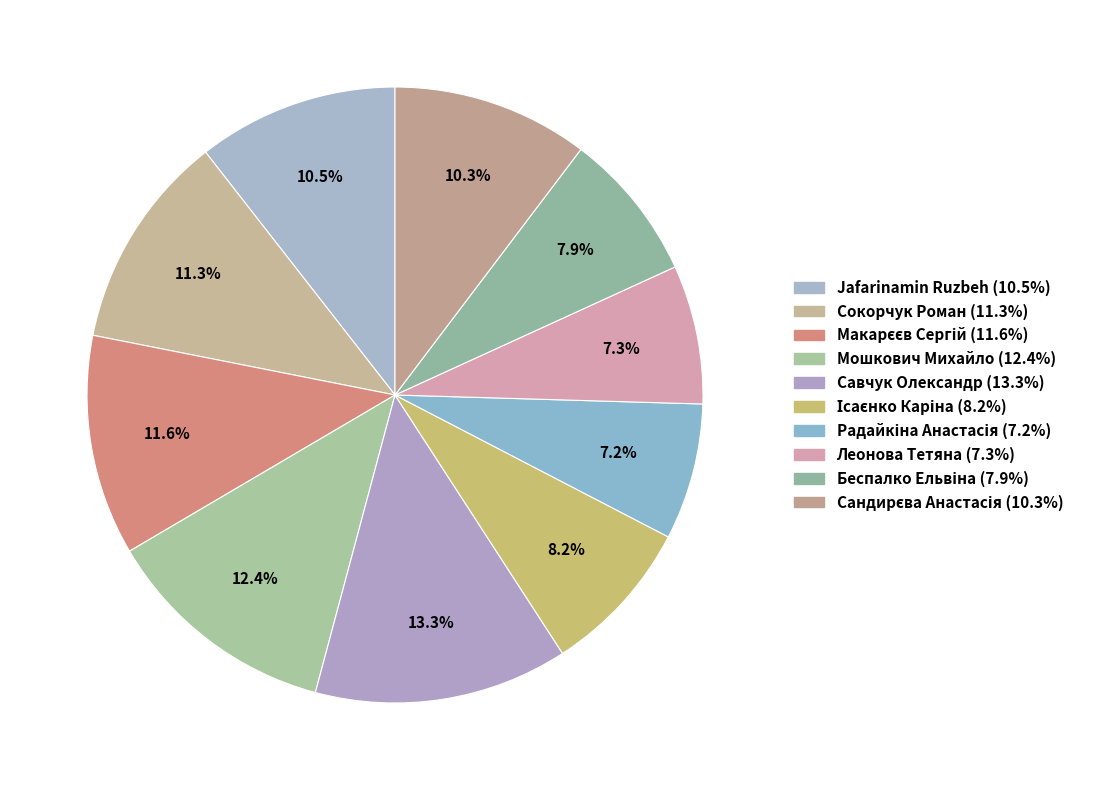

How many slices are in this pie chart?

10